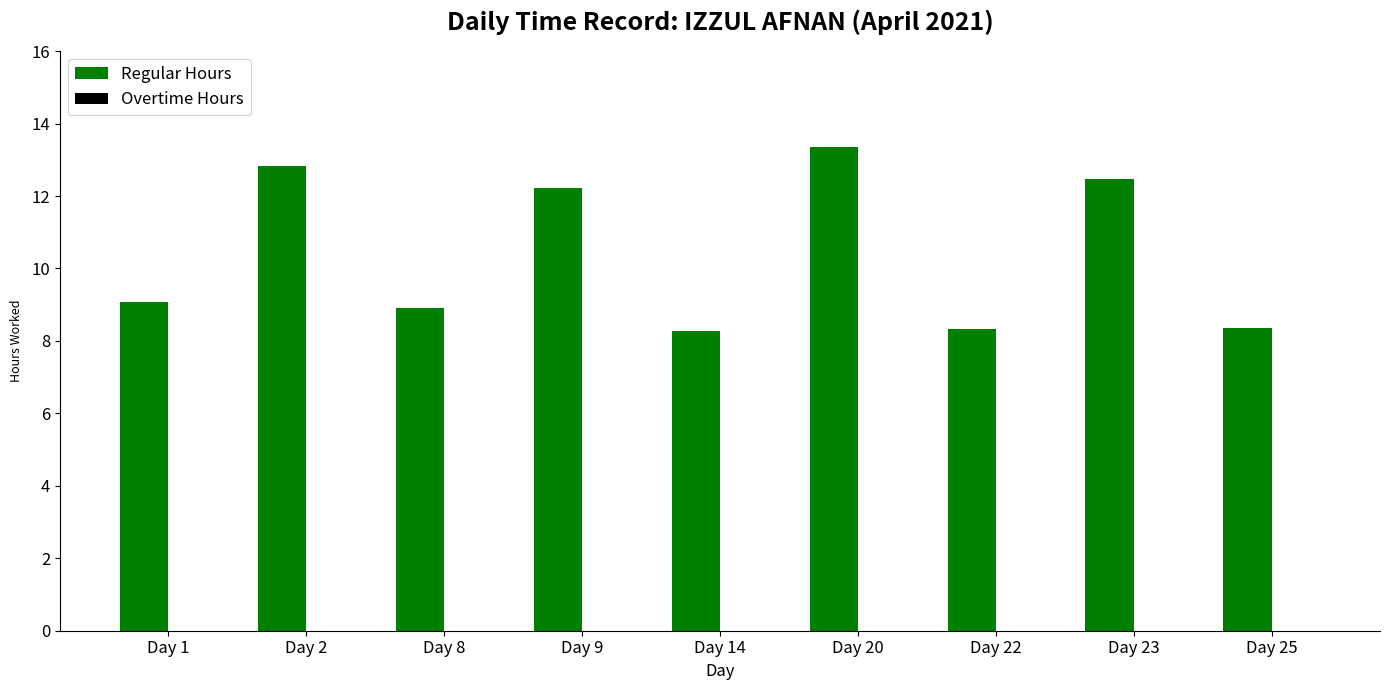

Between Day 1 and Day 2, which is larger?

Day 2